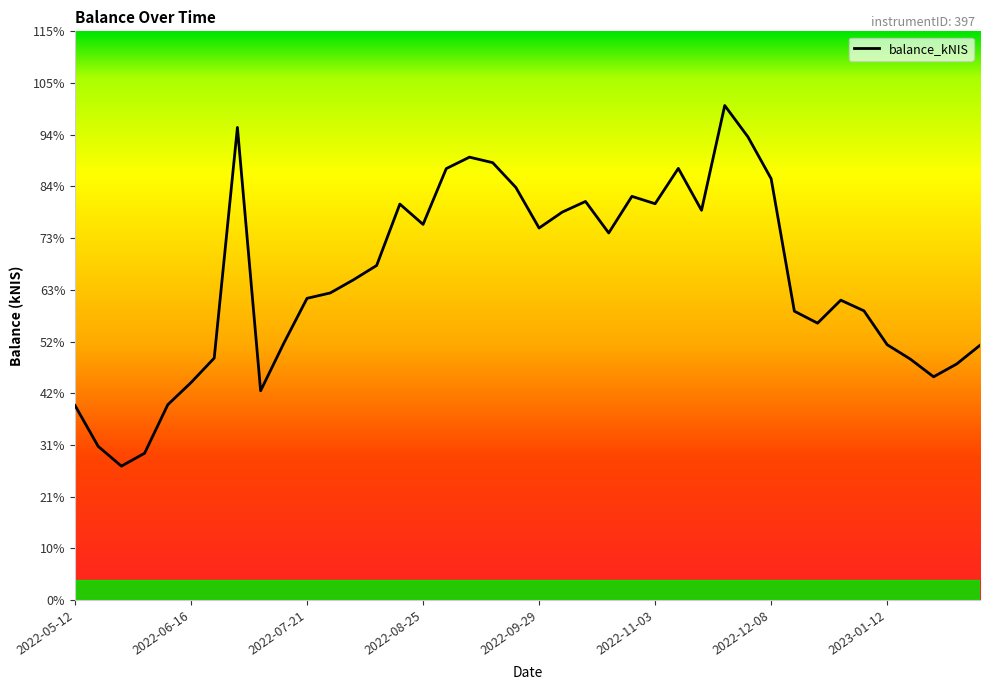

Rank the categories by value from highest to lowest.

2022-11-24, 2022-06-30, 2022-12-01, 2022-09-08, 2022-09-15, 2022-11-10, 2022-09-01, 2022-12-08, 2022-09-22, 2022-10-27, 2022-10-13, 2022-11-03, 2022-08-18, 2022-11-17, 2022-10-06, 2022-08-25, 2022-09-29, 2022-10-20, 2022-08-11, 2022-08-04, 2022-07-28, 2022-07-21, 2022-12-29, 2023-01-05, 2022-12-15, 2022-12-22, 2022-07-14, 2023-01-12, 2023-02-09, 2022-06-23, 2023-01-19, 2023-02-02, 2023-01-26, 2022-06-16, 2022-07-07, 2022-06-09, 2022-05-12, 2022-05-19, 2022-06-02, 2022-05-26